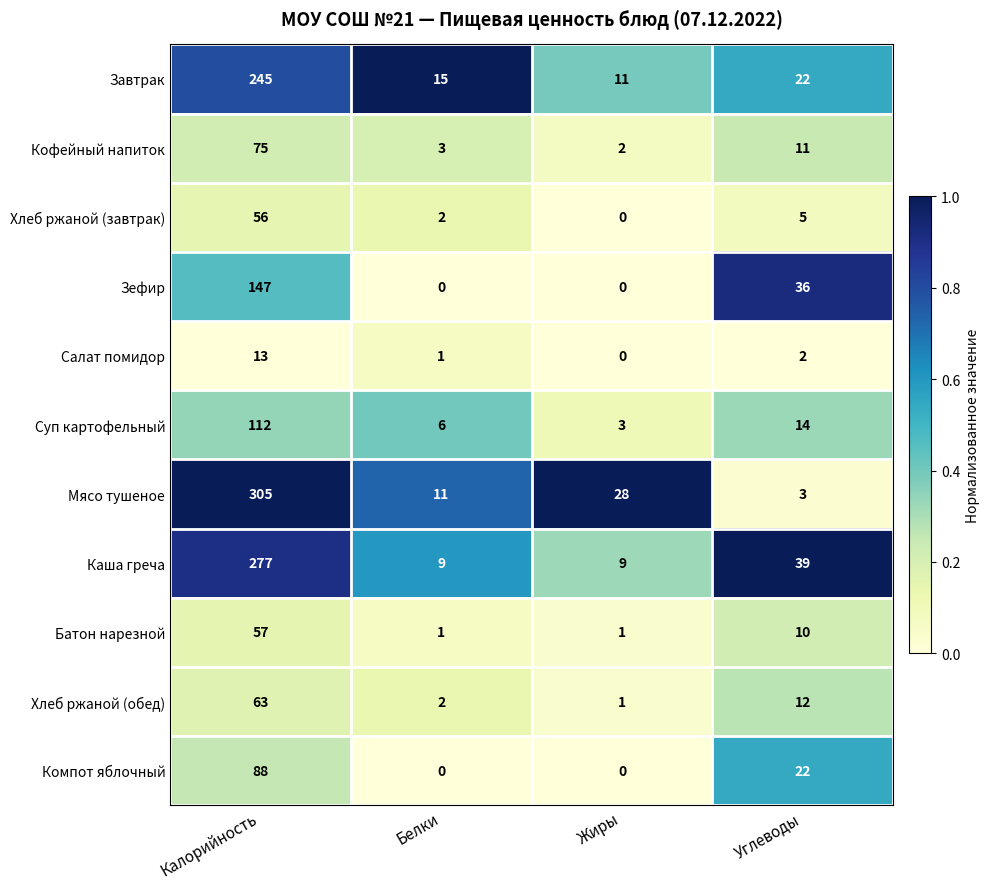

Is it true that Суп картофельный equals 6 at Белки?

True